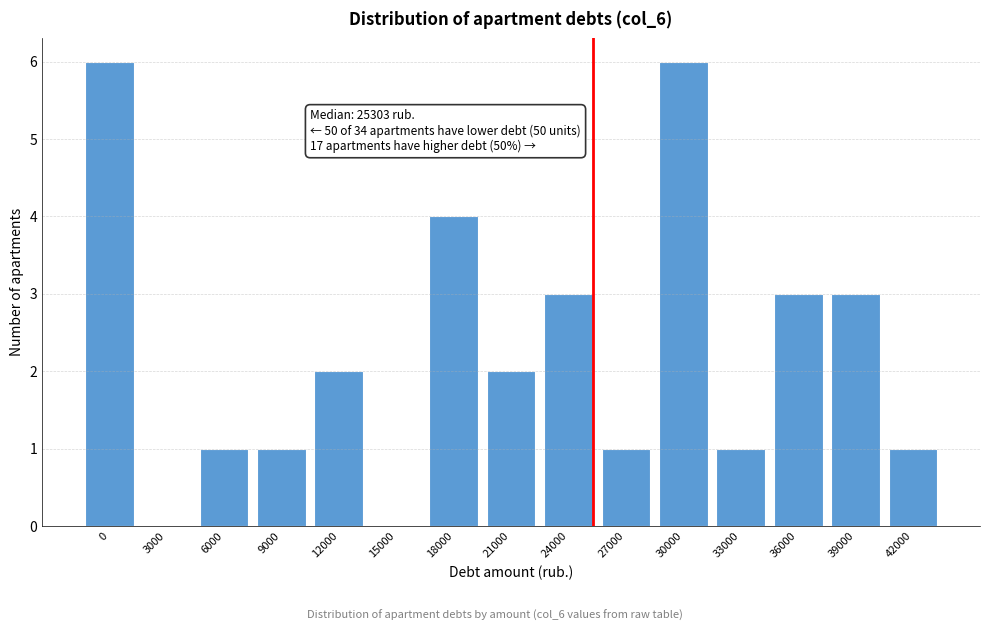

Reading right to left, what are all the values shown in this chart?

42000=1	39000=3	36000=3	33000=1	30000=6	27000=1	24000=3	21000=2	18000=4	15000=0	12000=2	9000=1	6000=1	3000=0	0=6